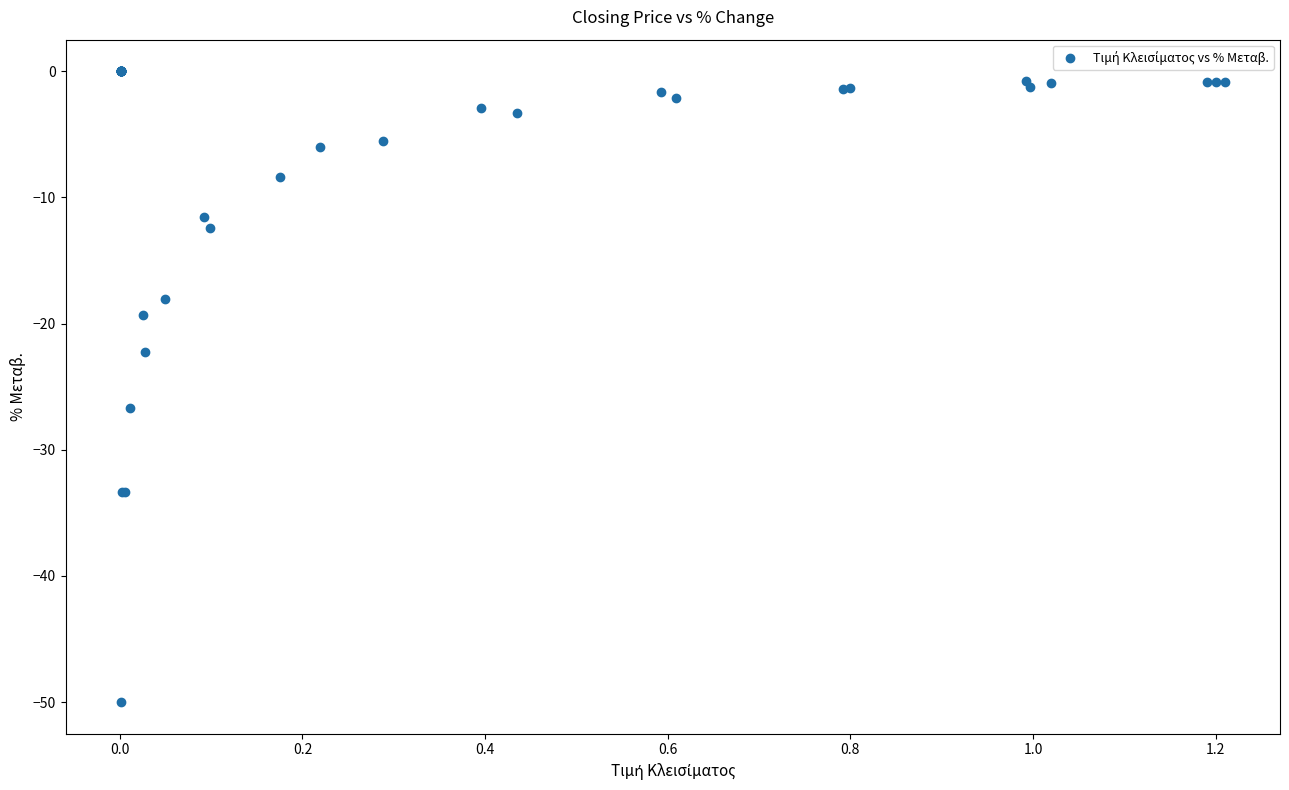

What Y value in the scatter plot is closest to -25?

-26.7